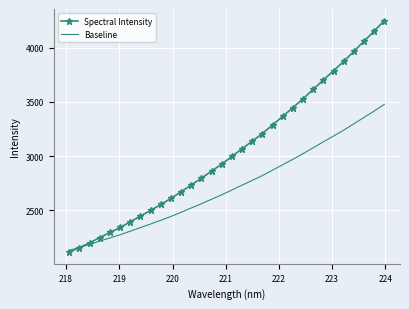

How many values in the Spectral Intensity series are below 2997?

16